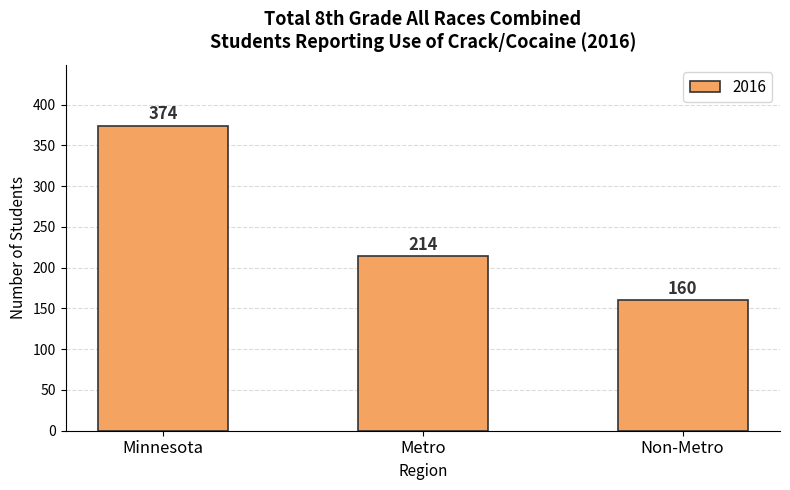

What is the greatest value displayed?

374